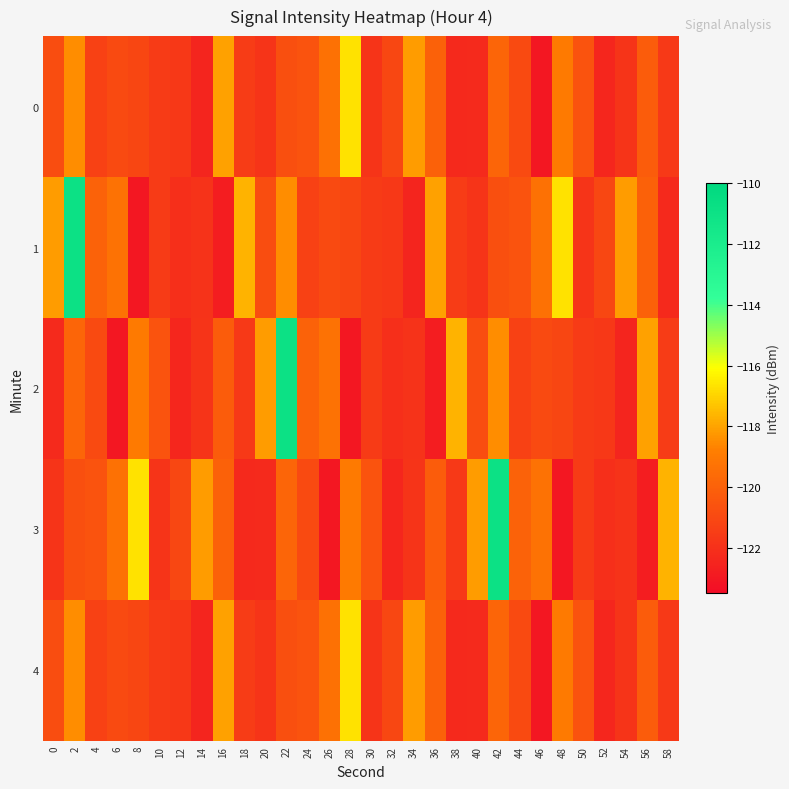

Which series has the largest total across all categories?

1